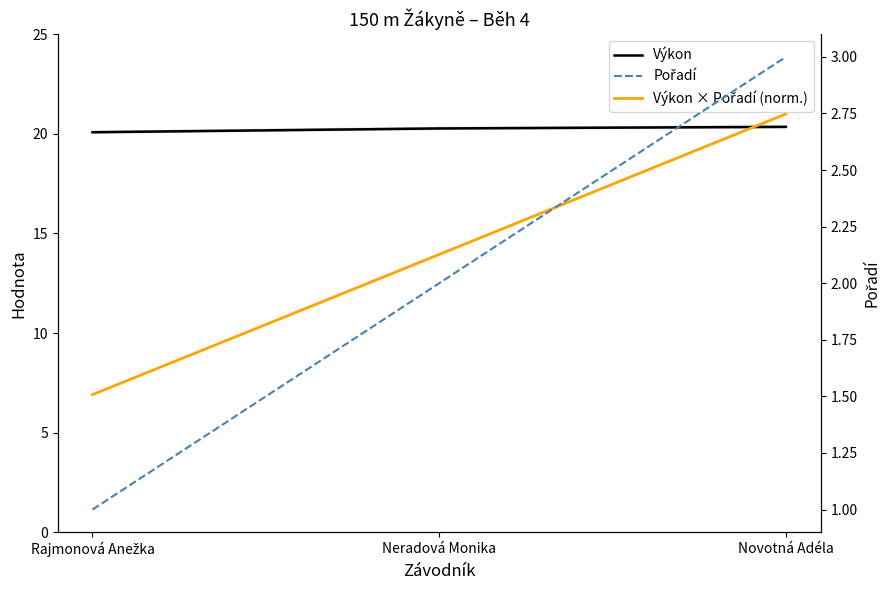

Does the chart have visible grid lines?

No